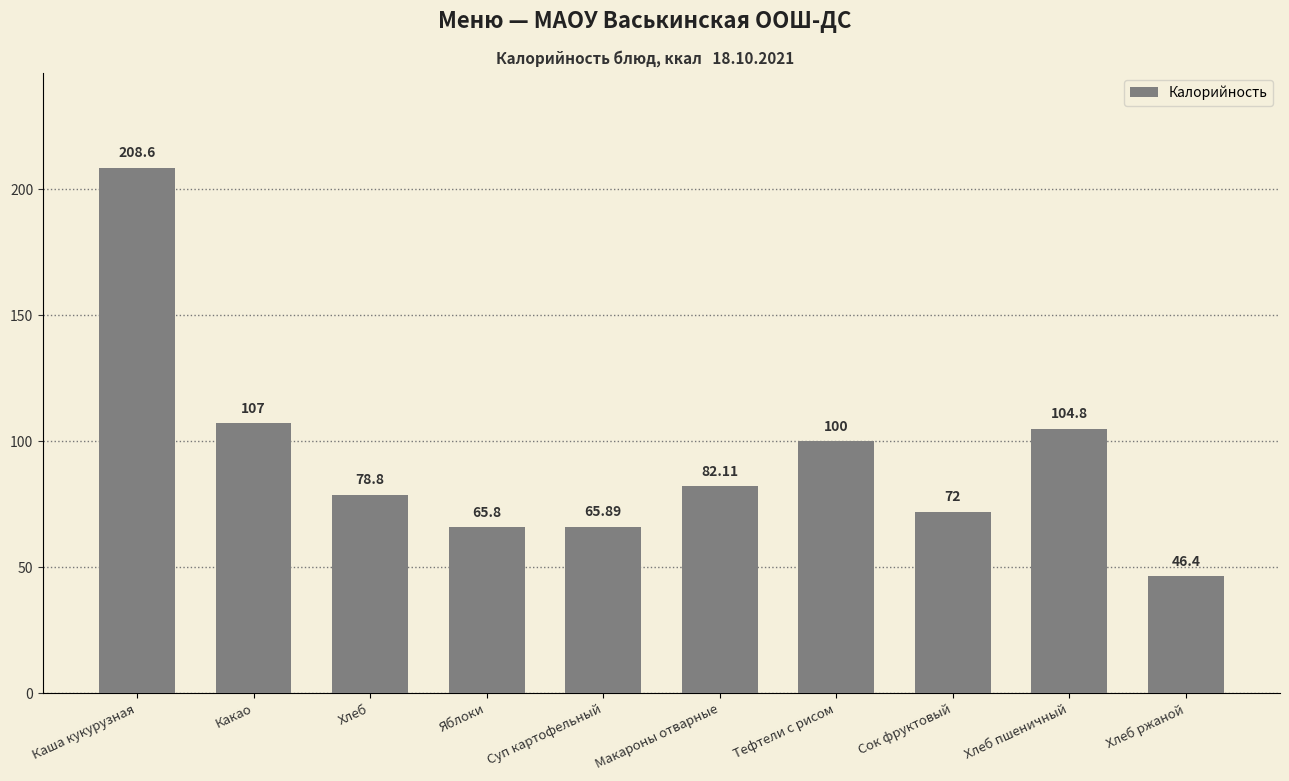

How many categories are shown in the chart?

10